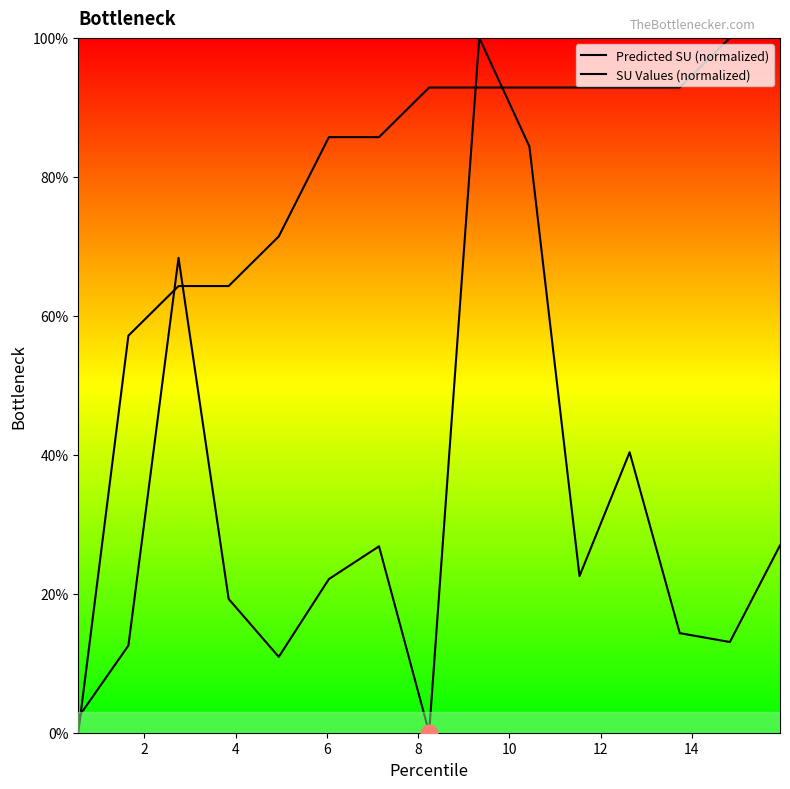

At which label is SU Values (normalized) closest to 50?

2